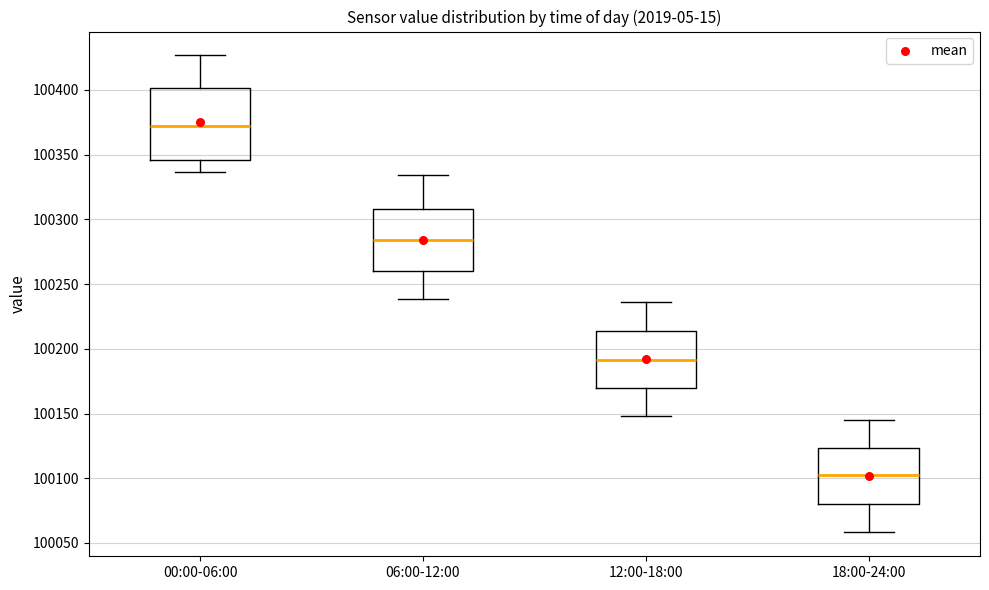

Which box's median line is the lowest?

18:00-24:00